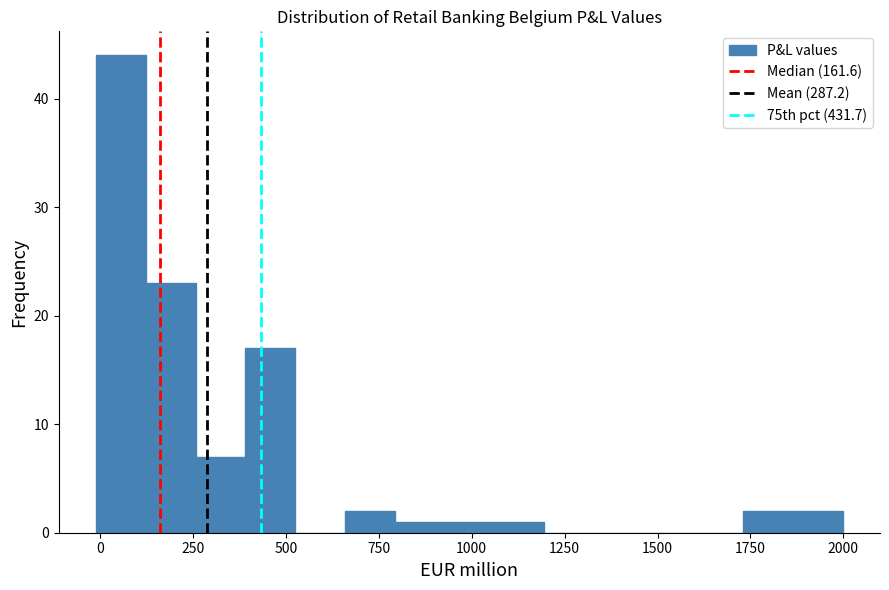

Around what value on the x-axis is the tallest bar? Give the approximate position of its centre, as read against the axis.

50